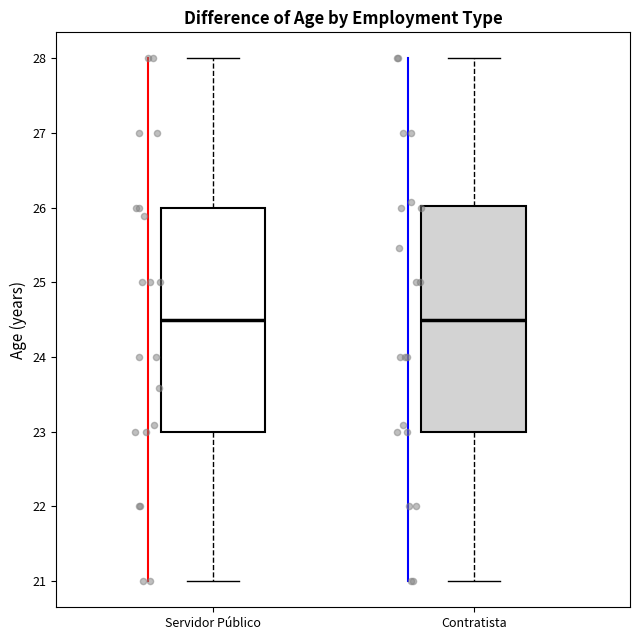

Where does the lower whisker of the box for Contratista end on the y-axis? The values are not printed on the chart, so give them approximately, as read against the axis.

21.0